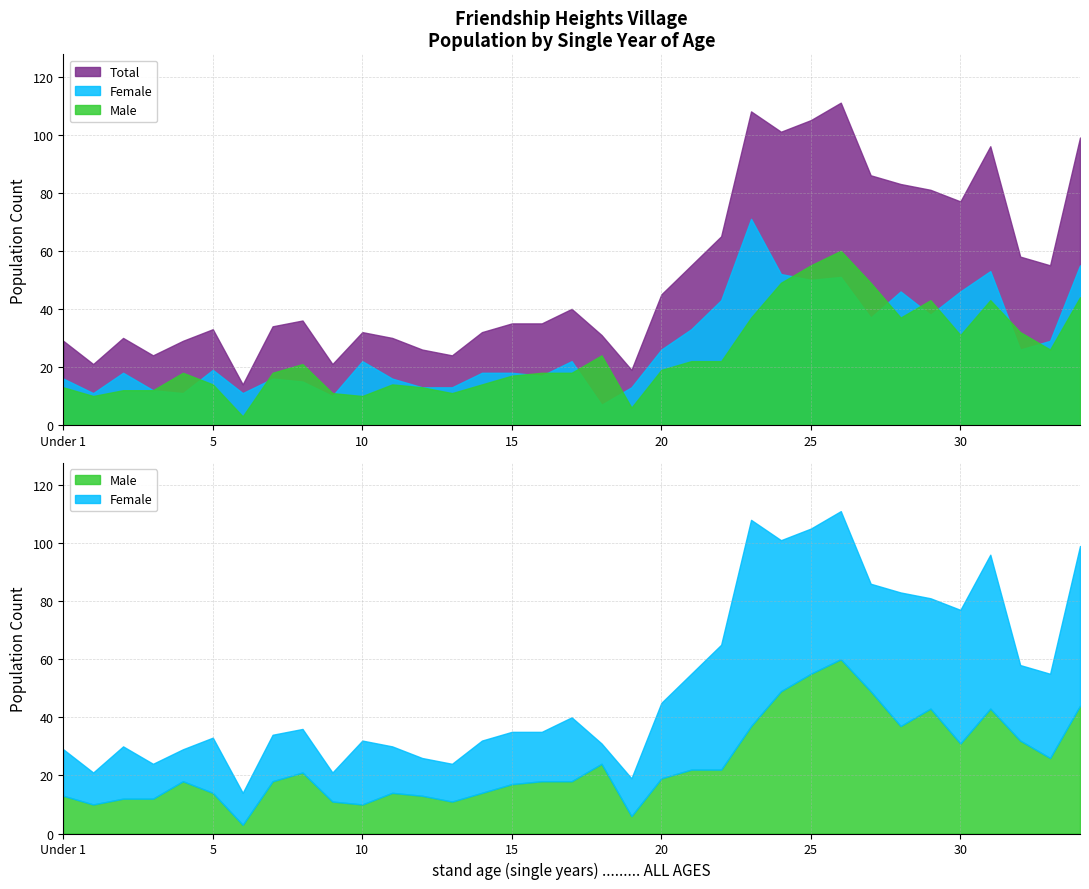

Is it true that Total equals 14 at 6?

True